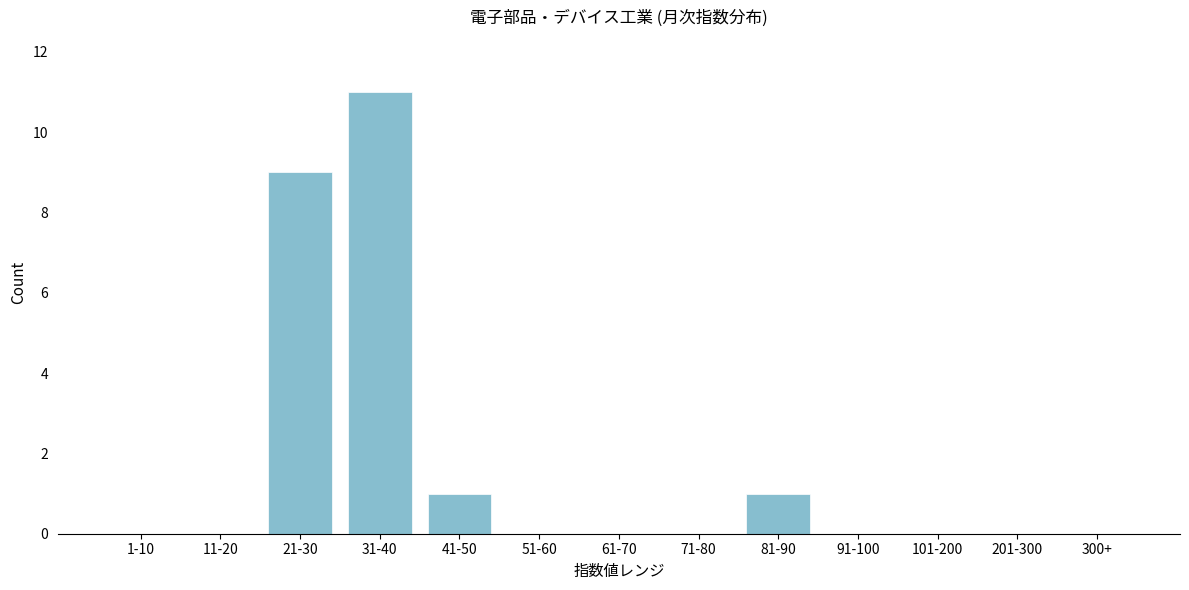

Reading left to right, extract all data points from this chart.

1-10=0	11-20=0	21-30=9	31-40=11	41-50=1	51-60=0	61-70=0	71-80=0	81-90=1	91-100=0	101-200=0	201-300=0	300+=0